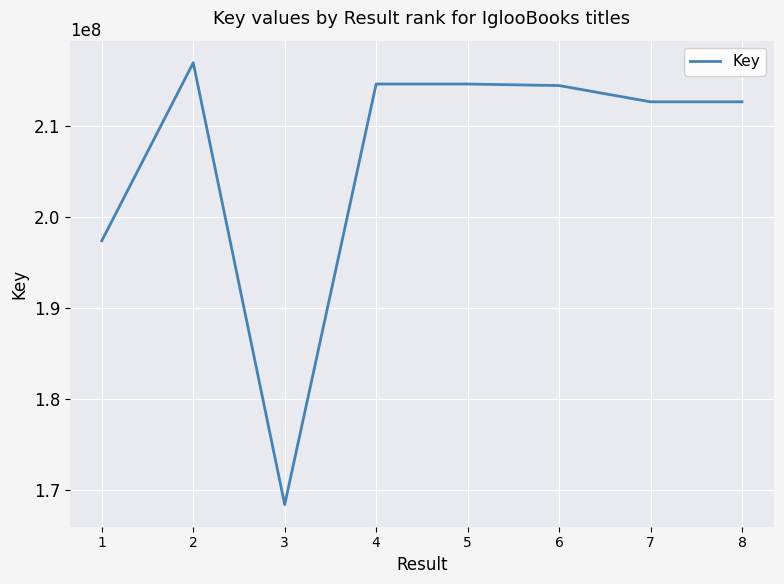

Does the chart display data point markers on the line(s)?

No